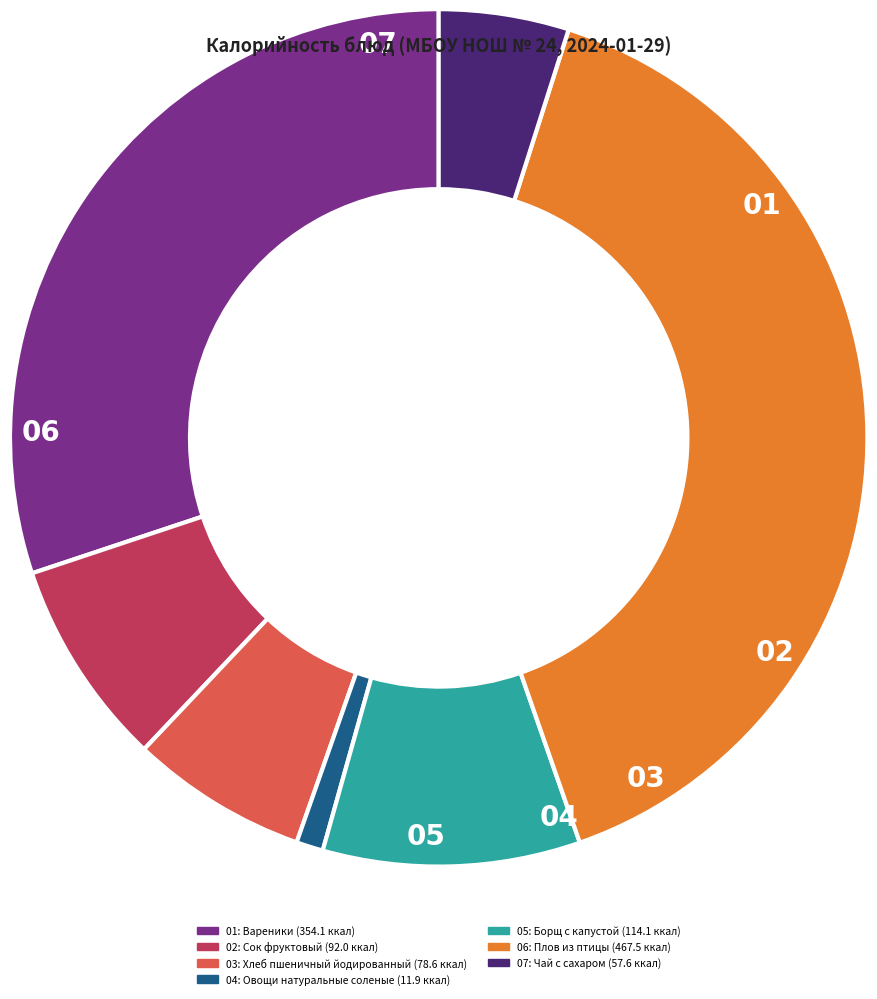

Which has a higher value, Вареники or Сок фруктовый?

Вареники